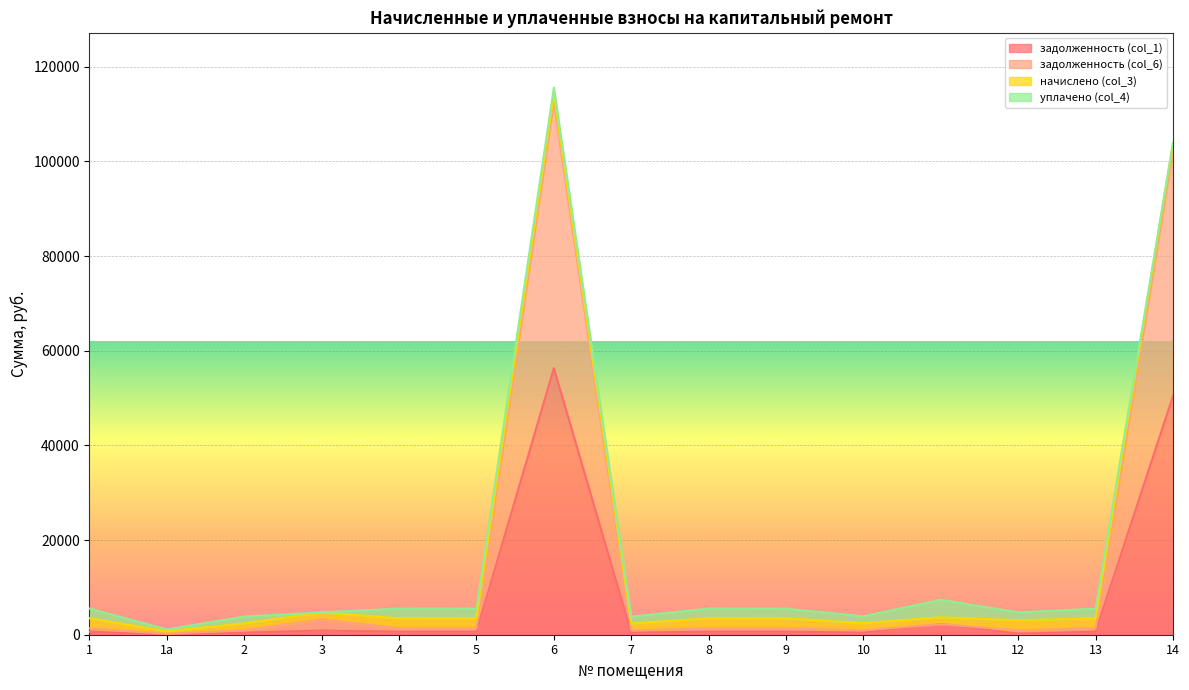

What is the difference between the задолженность (col_6) values at 11 and 10?

1282.0